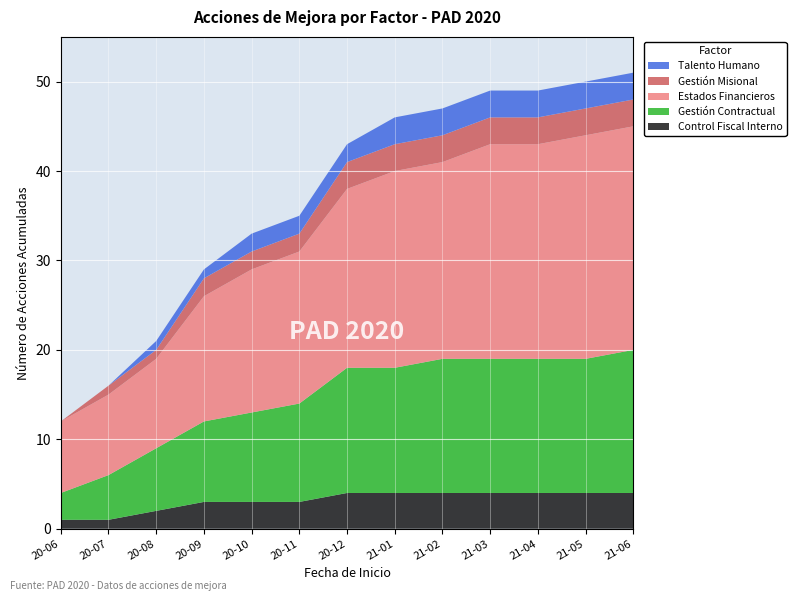

Reading right to left, transcribe all the data shown in this chart.

Control Fiscal Interno: 4	4	4	4	4	4	4	3	3	3	2	1	1
Gestión Contractual: 16	15	15	15	15	14	14	11	10	9	7	5	3
Estados Financieros: 25	25	24	24	22	22	20	17	16	14	10	9	8
Gestión Misional: 3	3	3	3	3	3	3	2	2	2	1	1	0
Talento Humano: 3	3	3	3	3	3	2	2	2	1	1	0	0